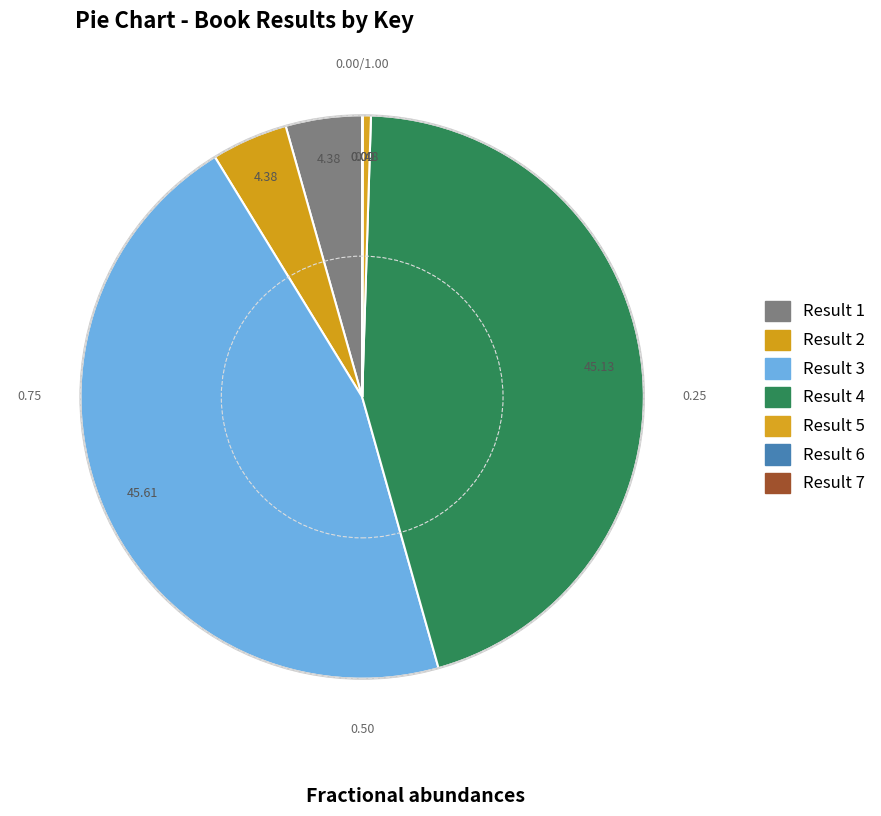

True or false: Result 7 accounts for 10% of the total.

False